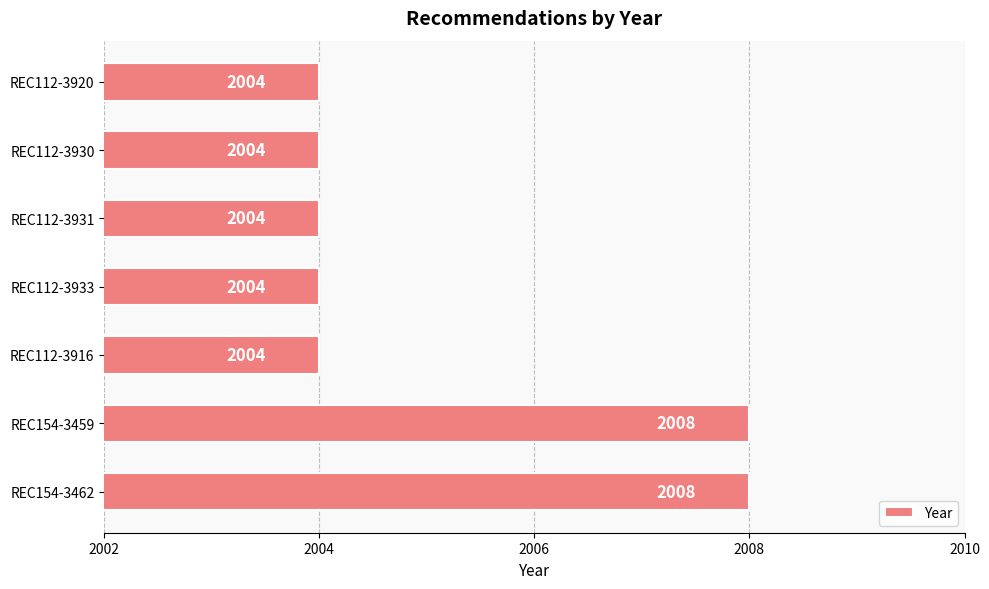

Reading bottom to top, extract all data points from this chart.

2008	2008	2004	2004	2004	2004	2004